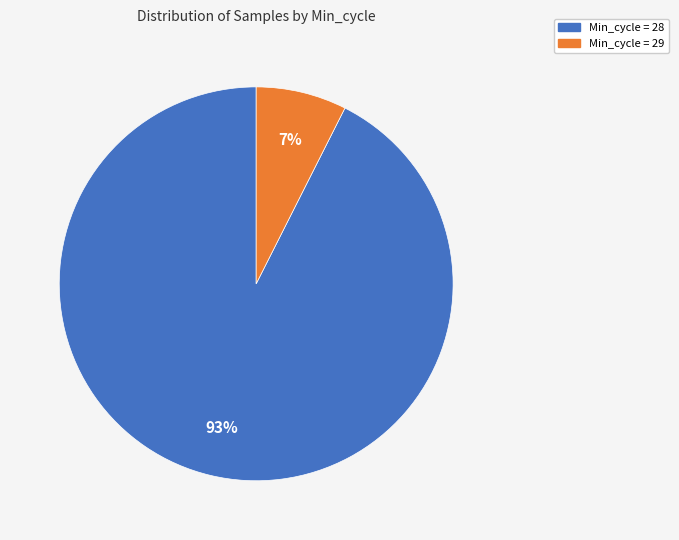

To the nearest percent, what is the average slice percentage?

50%